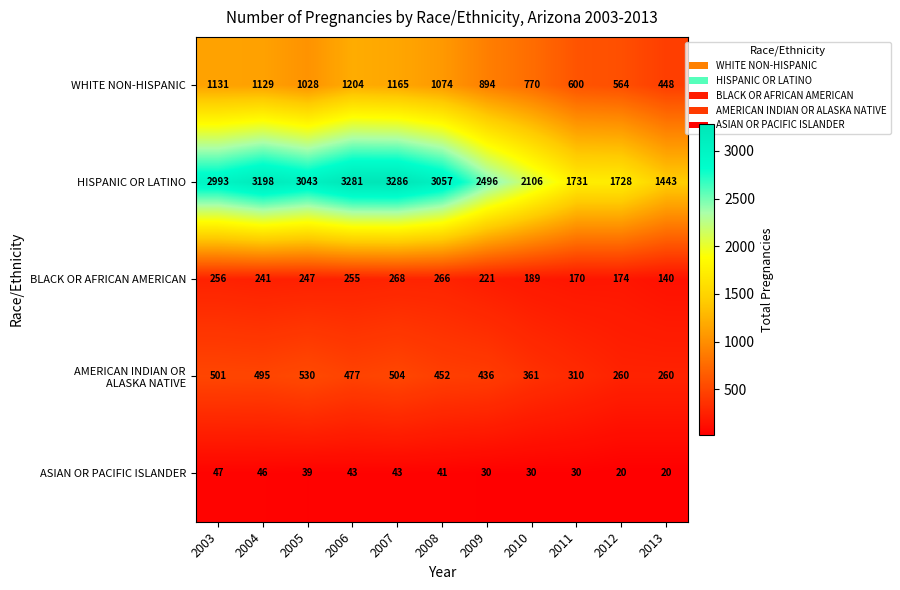

Is it true that ASIAN OR PACIFIC ISLANDER equals 47 at 2003?

True